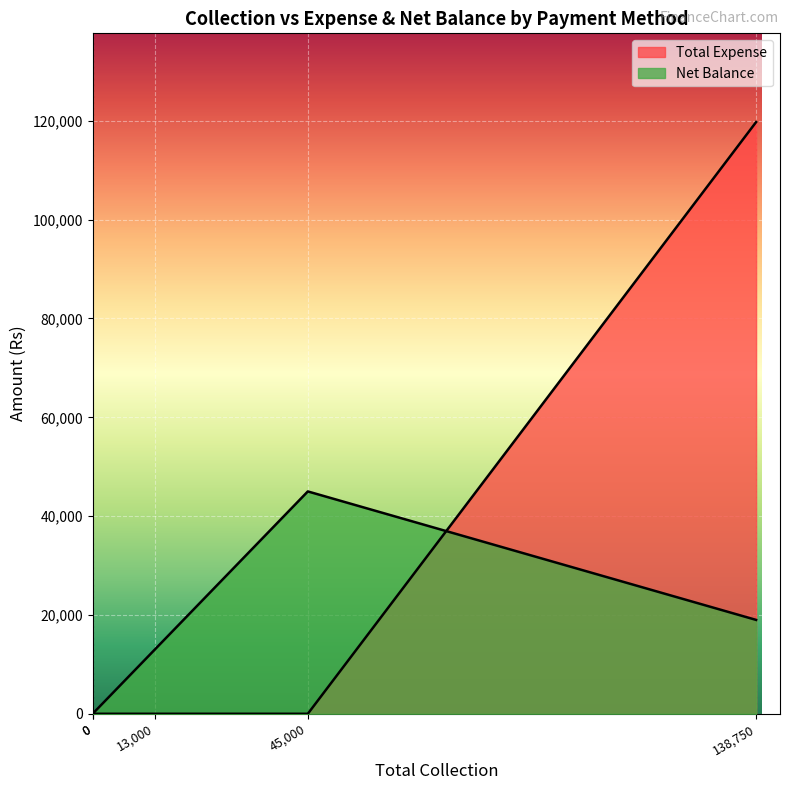

The value of Net Balance at Cheque is -24786. True or false?

False